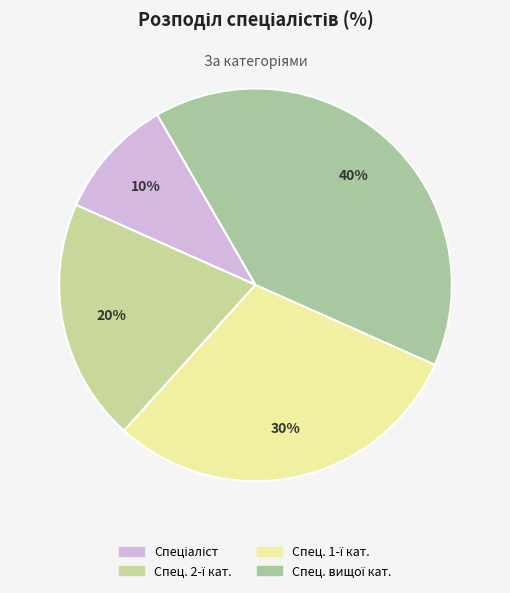

How many segments does this pie chart have?

4